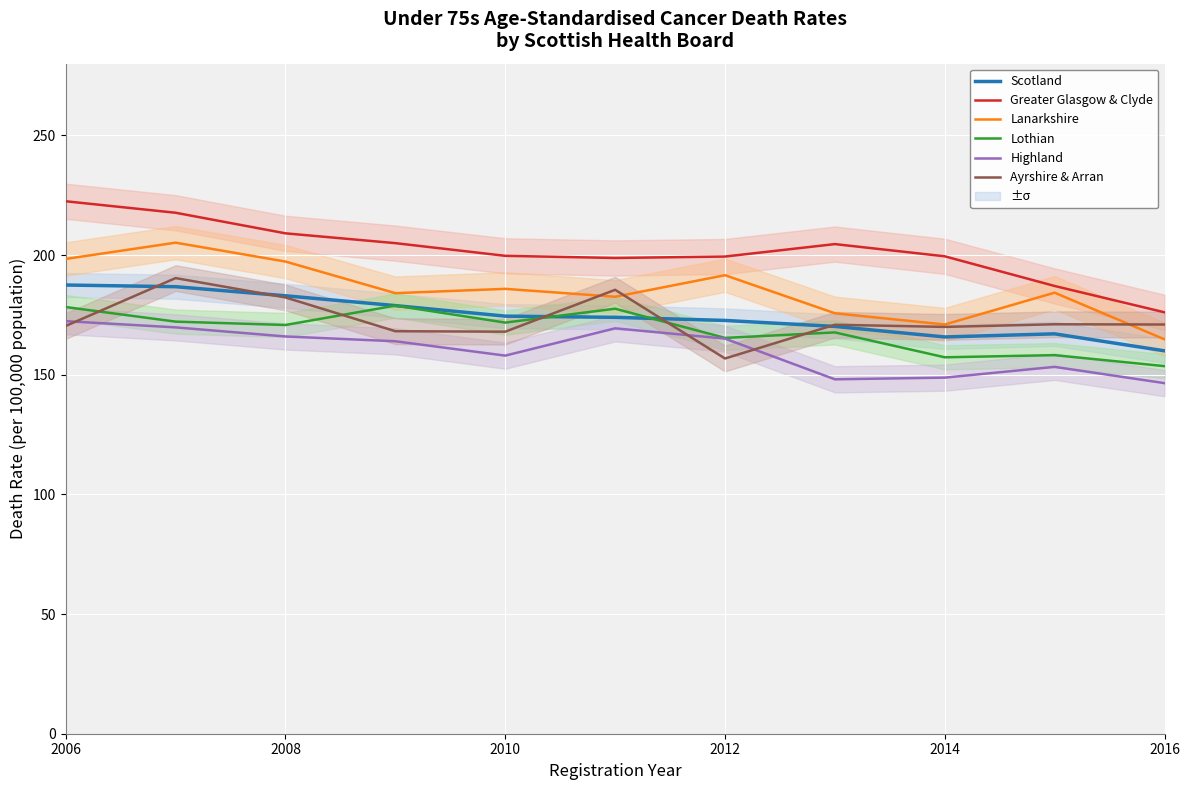

Reading right to left, list all the values displayed in this chart.

Scotland: 160.0	167.1	165.8	170.2	172.7	174.0	174.5	178.9	183.0	186.8	187.5
Greater Glasgow & Clyde: 176.1	187.1	199.5	204.6	199.4	198.8	199.7	205.0	209.1	217.7	222.5
Lanarkshire: 164.8	184.3	171.0	175.7	191.6	182.6	185.9	184.1	197.3	205.2	198.4
Lothian: 153.6	158.2	157.3	167.7	165.4	177.6	171.8	178.9	170.8	172.2	178.3
Highland: 146.5	153.3	148.8	148.1	165.1	169.4	158.0	164.0	166.0	169.8	172.4
Ayrshire & Arran: 171.0	171.1	170.0	170.9	156.8	185.5	168.0	168.2	182.3	190.4	170.4